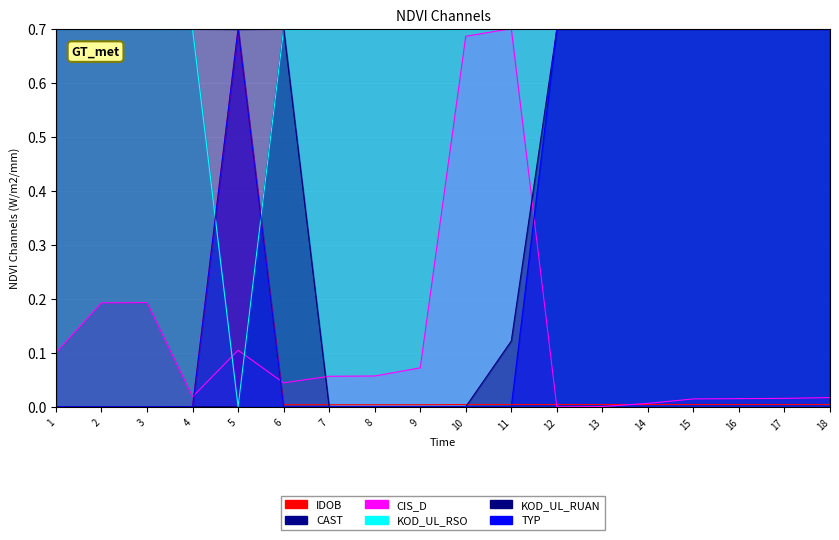

Which series has the largest total across all categories?

KOD_UL_RSO